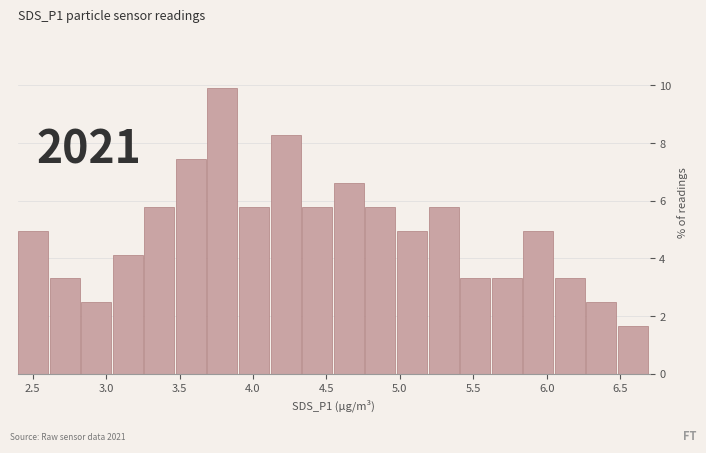

Over which range of the x-axis is the bar tallest?

3.690 to 3.905